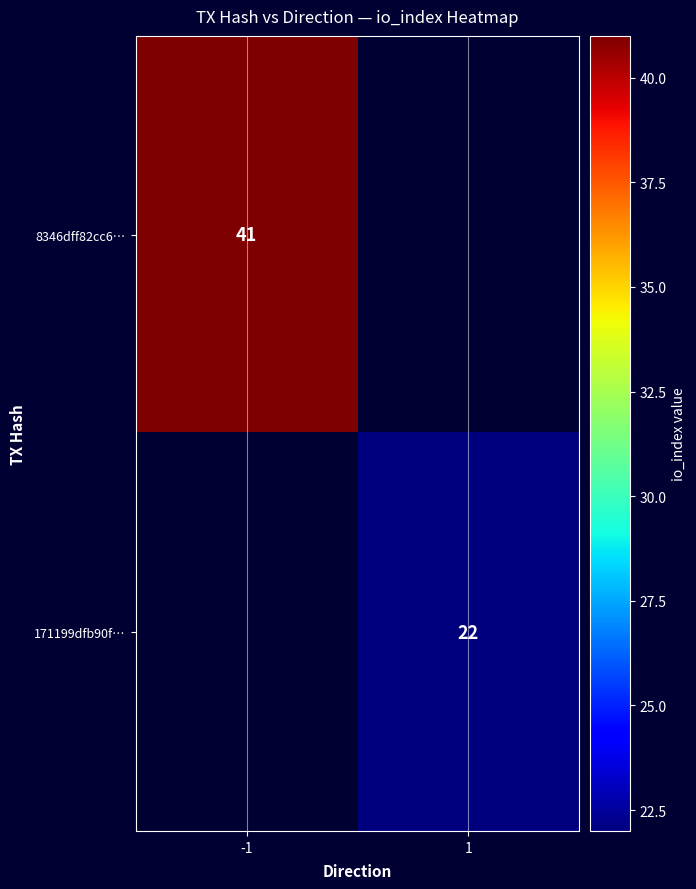

How many data points does each series have?

2